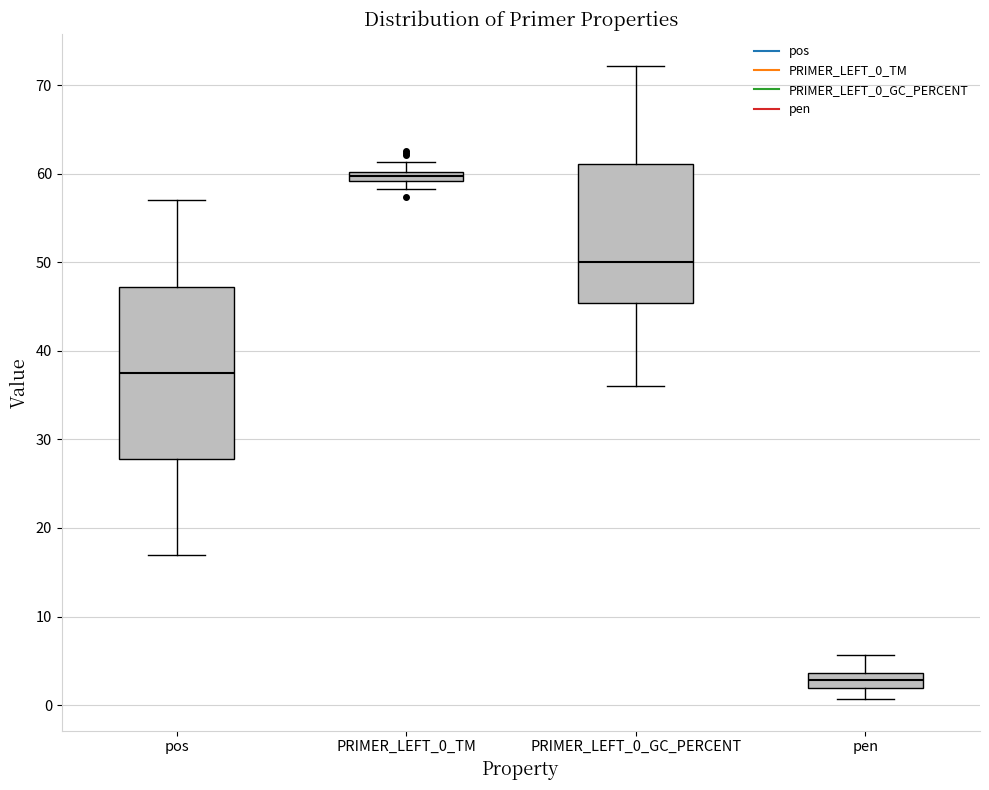

Where is the upper edge of the box for pos on the y-axis? The values are not printed on the chart, so give them approximately, as read against the axis.

47